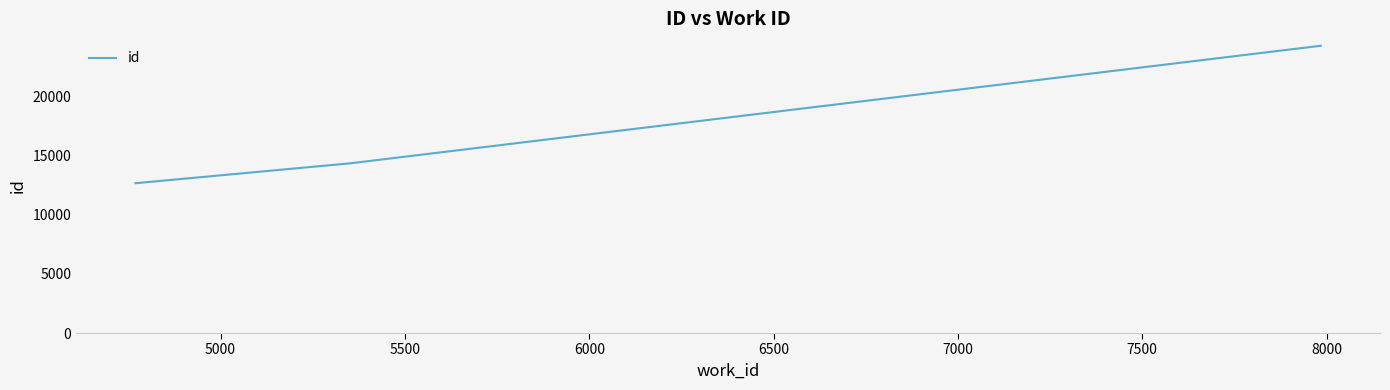

What is the minimum value shown in the chart?

12670